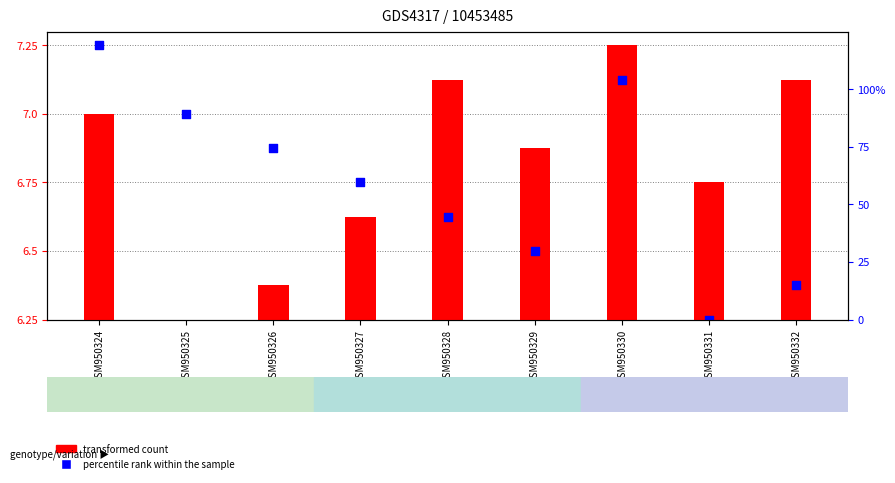

At which category is the sum across all series the highest?

GSM950330